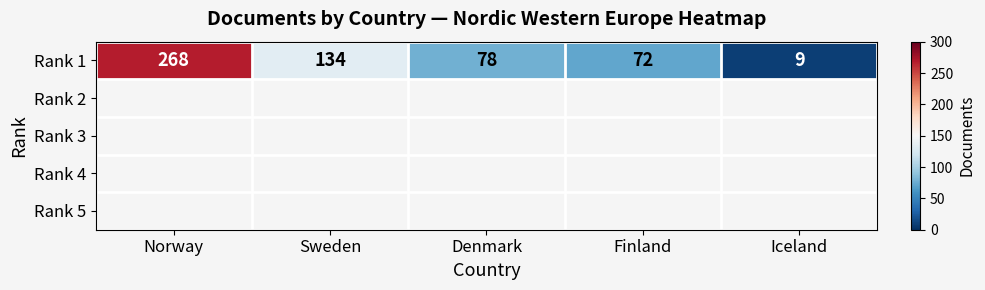

The value at Finland is 72. True or false?

True